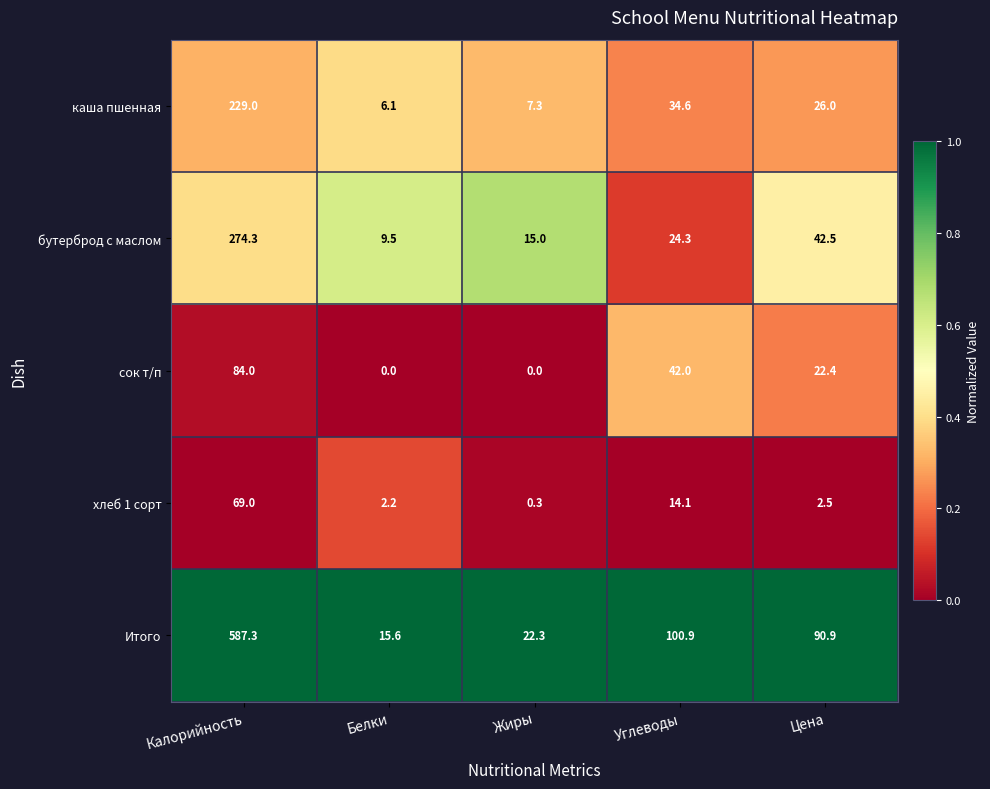

Between Калорийность and Белки, which series saw the biggest shift?

Итого